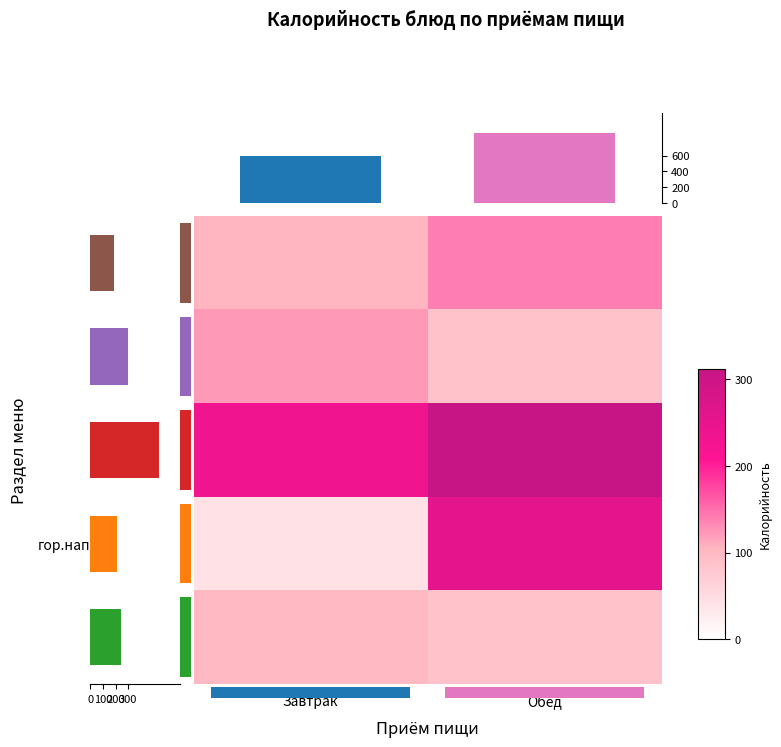

At which category does the chart reach its peak across all series?

Обед